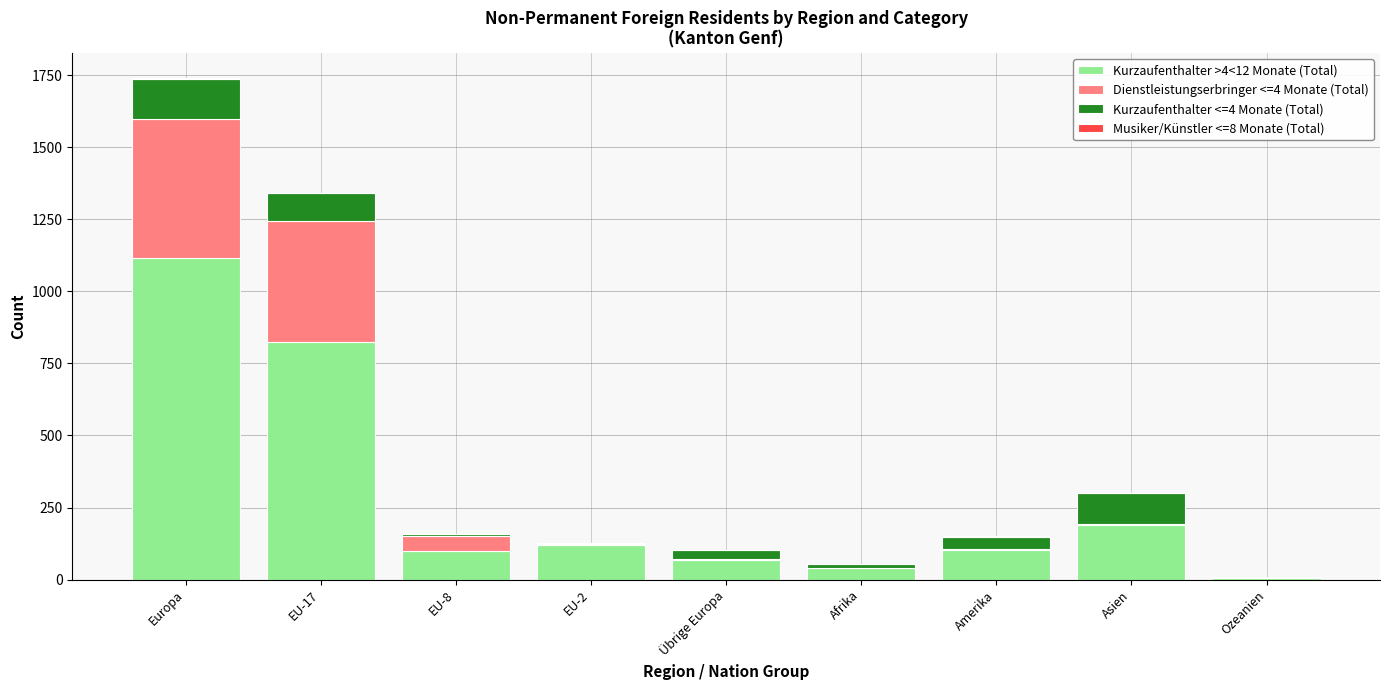

The value of Kurzaufenthalter >4<12 Monate (Total) at EU-2 is 119. True or false?

True